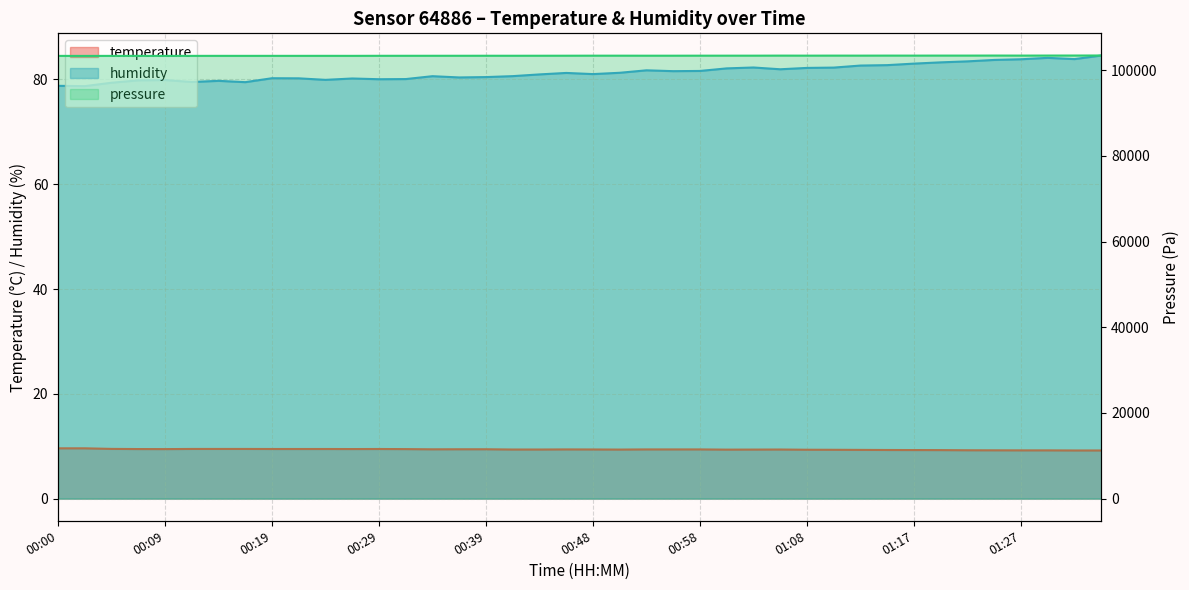

What is the difference between the temperature values at 00:22 and 01:08?

0.1